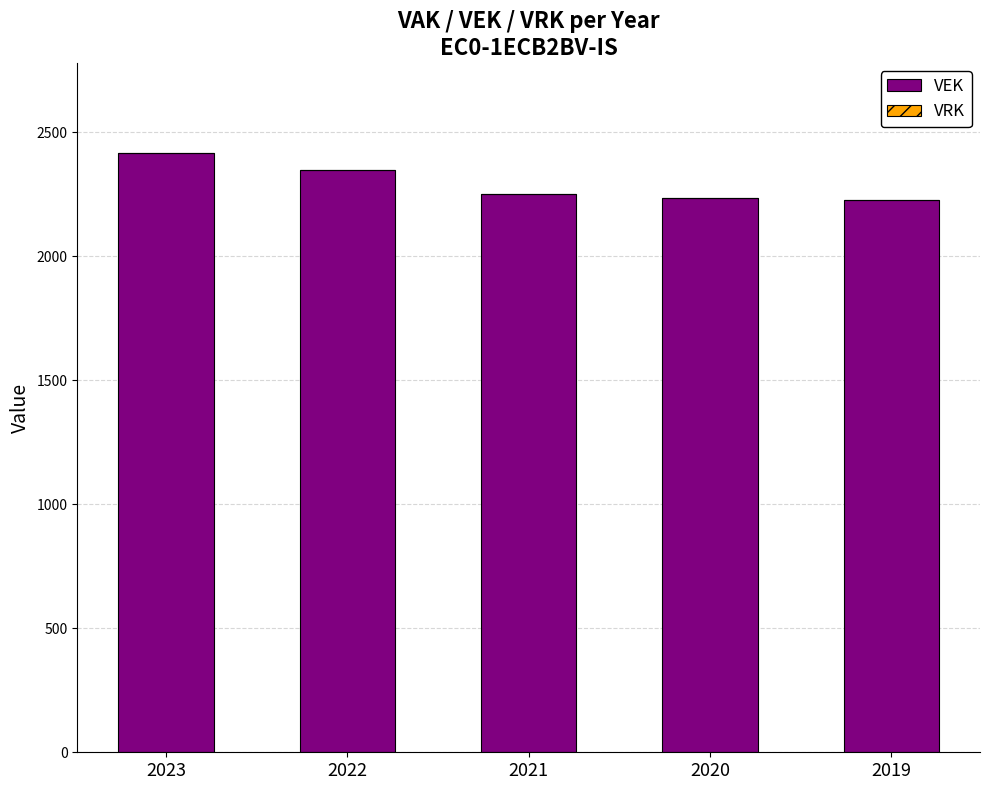

What is the smallest value displayed?

2226